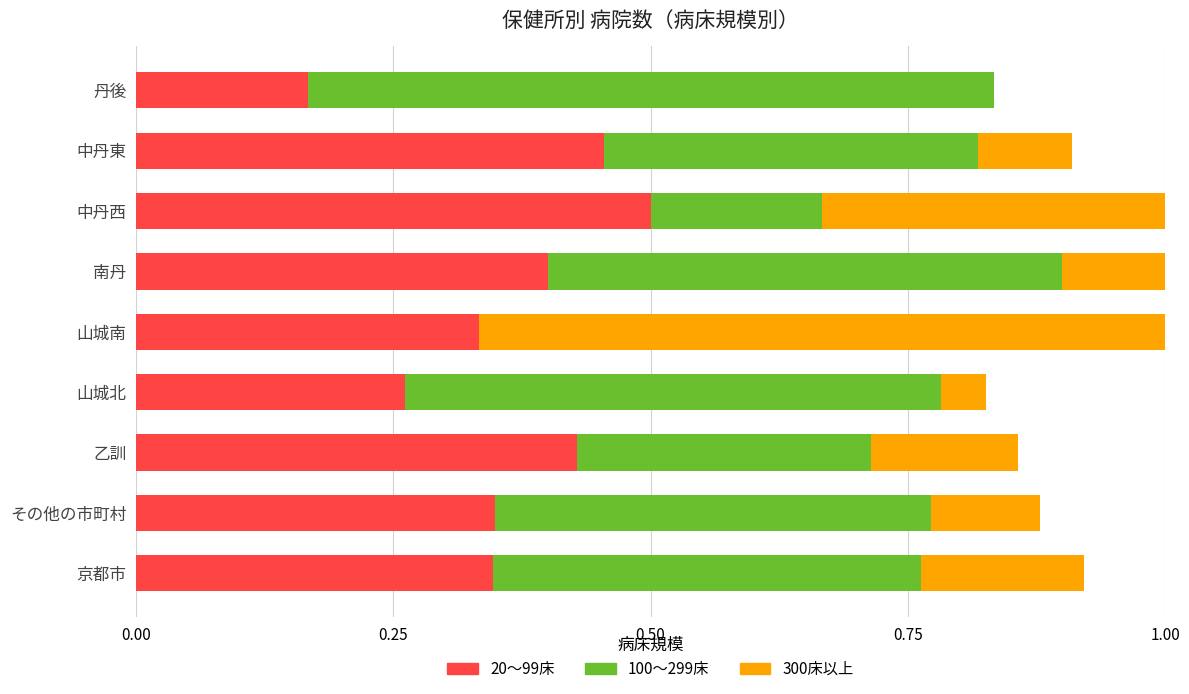

What is the sum of all 20～99床 values?

3.2